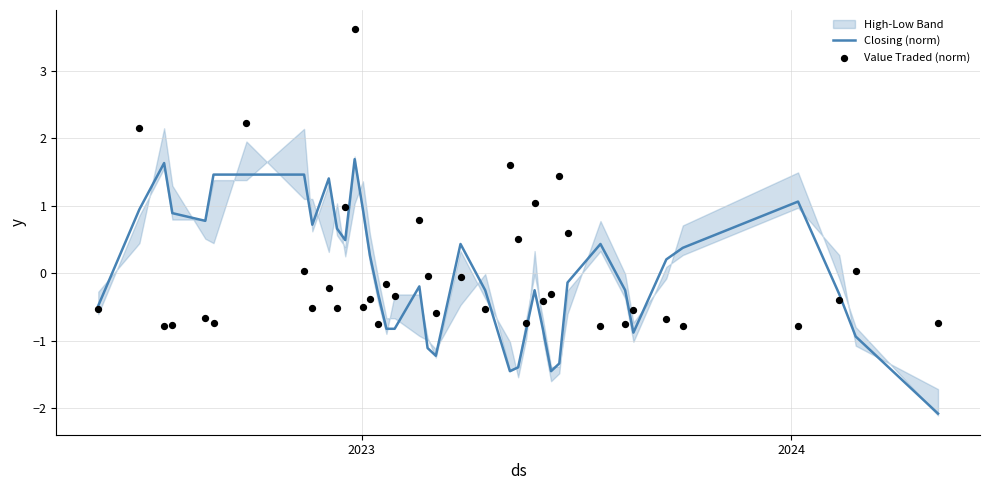

Which series contains the lowest Y value?

Closing (norm)